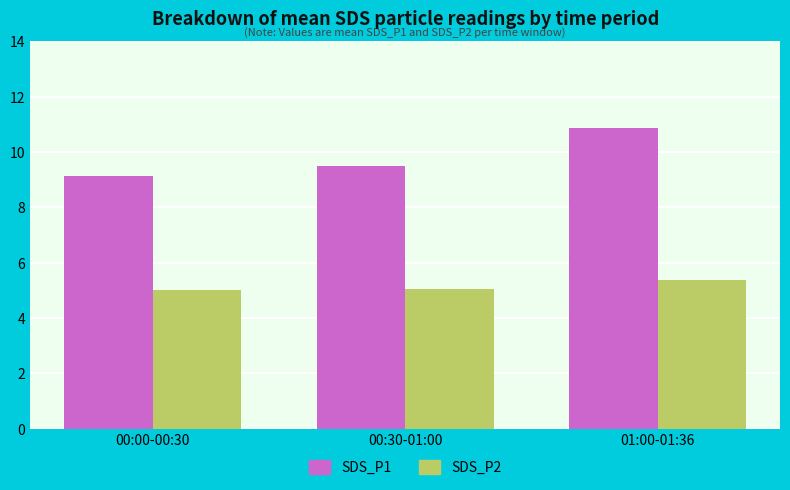

At which label does SDS_P1 reach its peak?

01:00-01:36